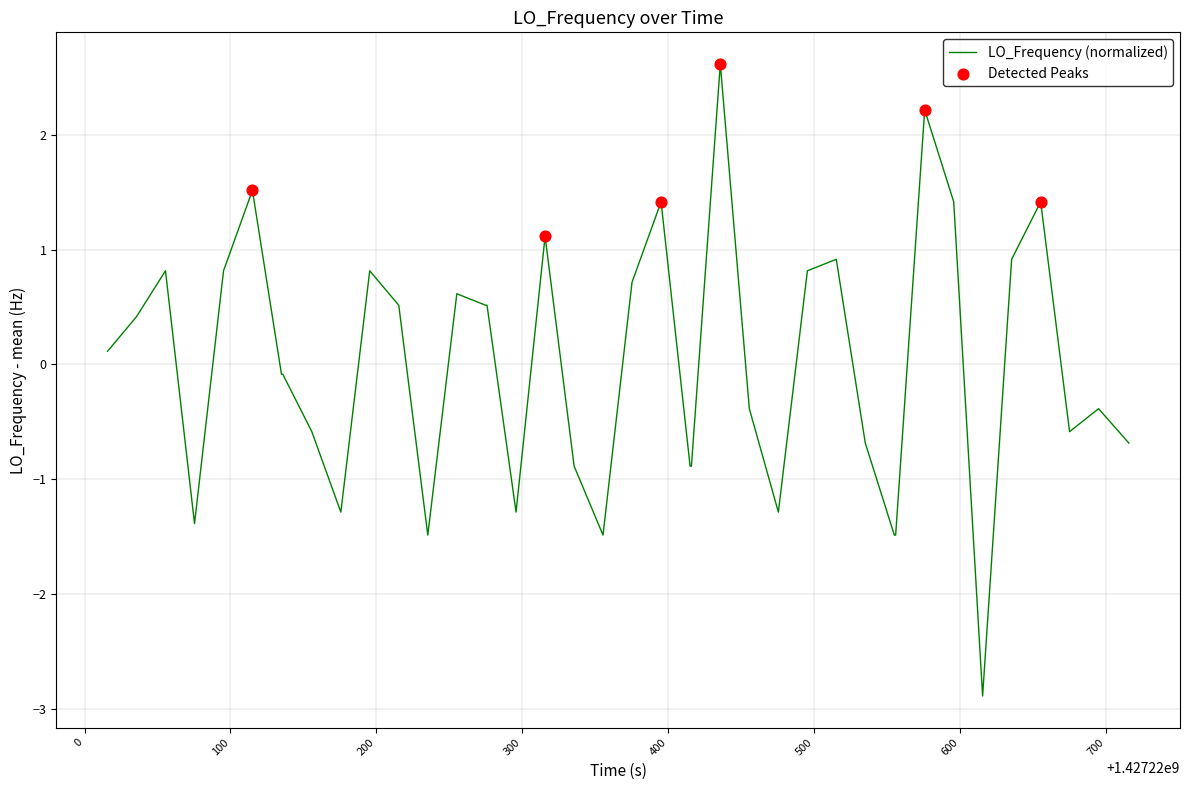

What is the maximum value shown in the chart?

2.6